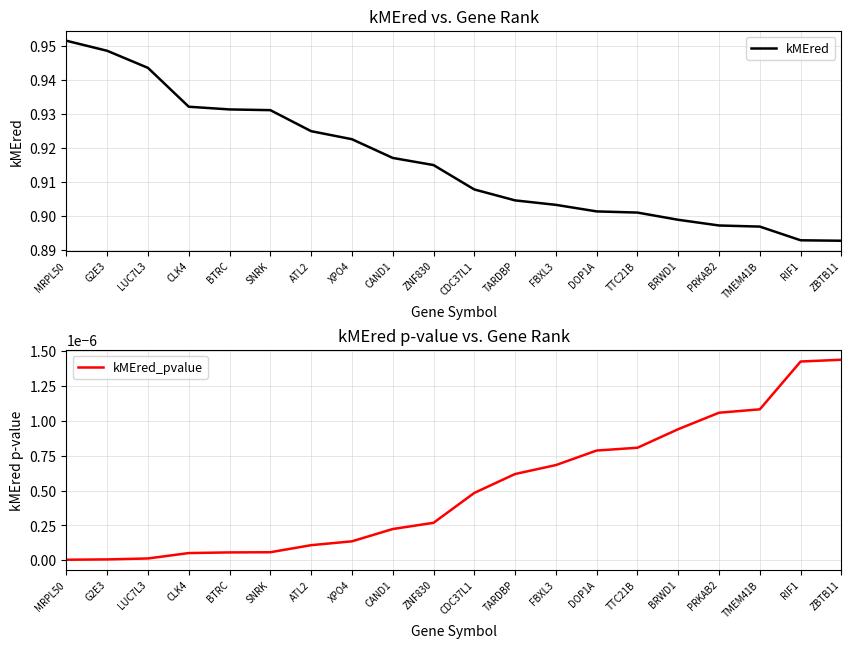

The kMEred series shows 0.9 at TMEM41B. True or false?

True